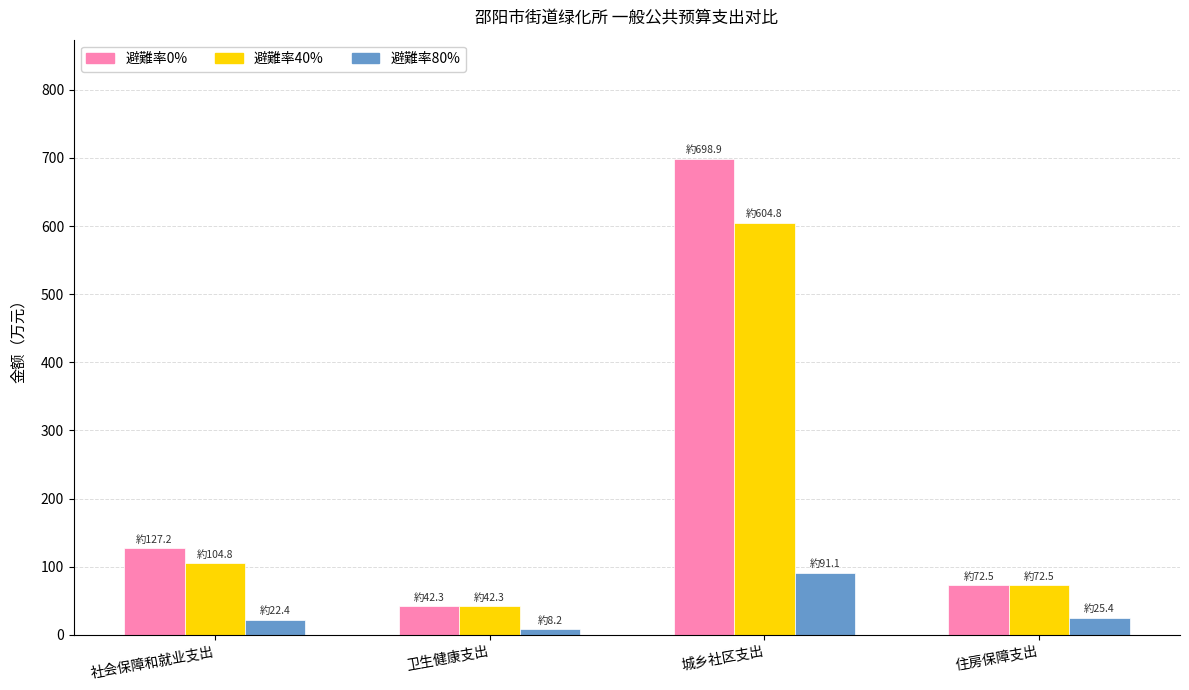

Which label corresponds to the smallest value in the chart?

卫生健康支出